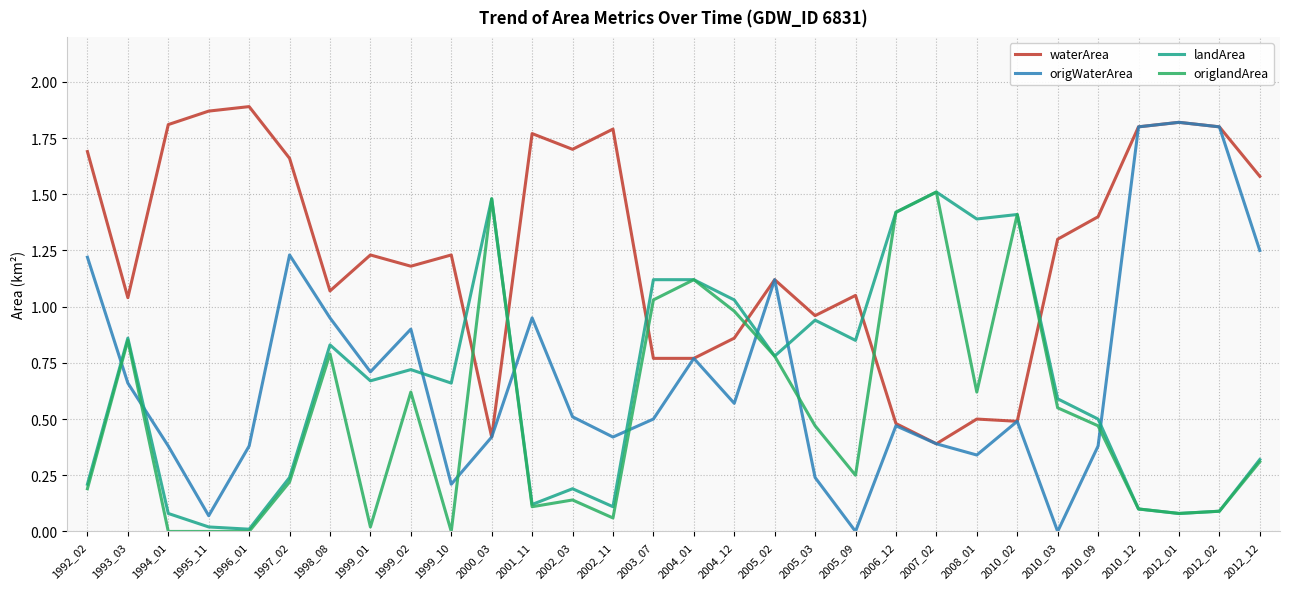

Which series ends up on top after the final intersection of origWaterArea and landArea?

origWaterArea